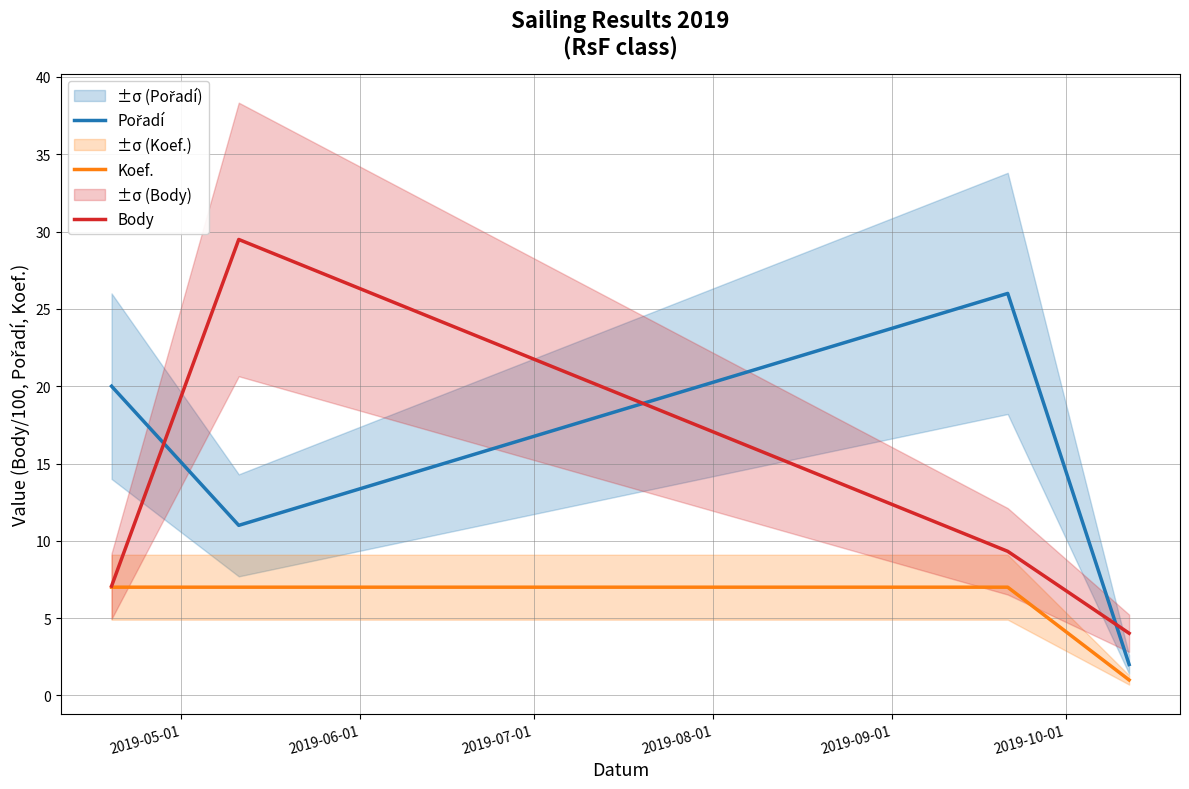

What is the lowest value of the Koef. series?

1.0